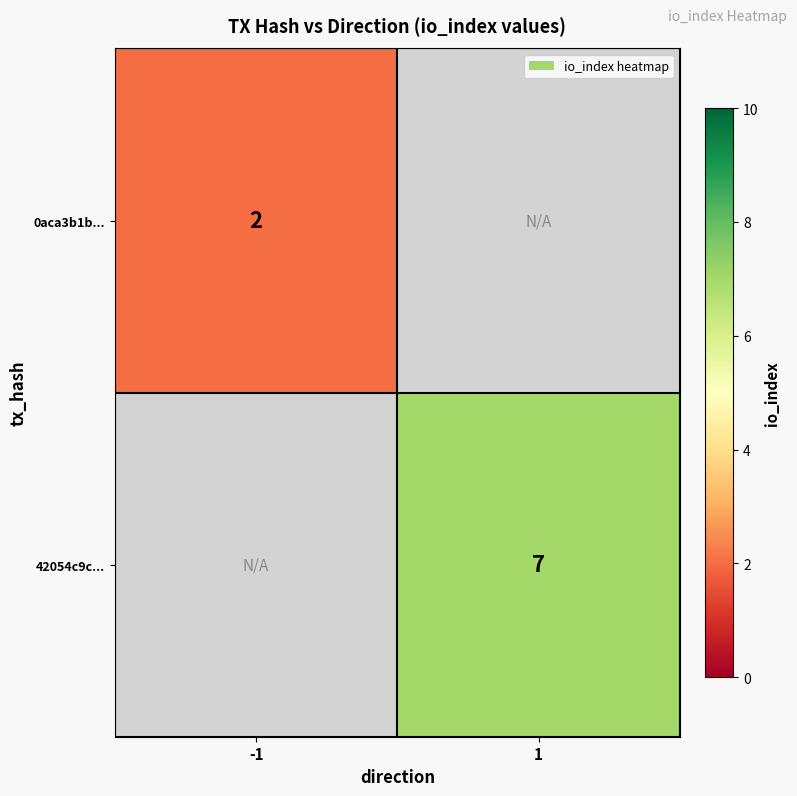

The 0aca3b1b... series shows 1 at -1. True or false?

False